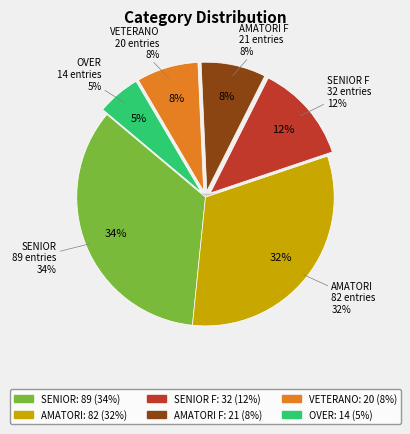

Which slice is the largest?

SENIOR